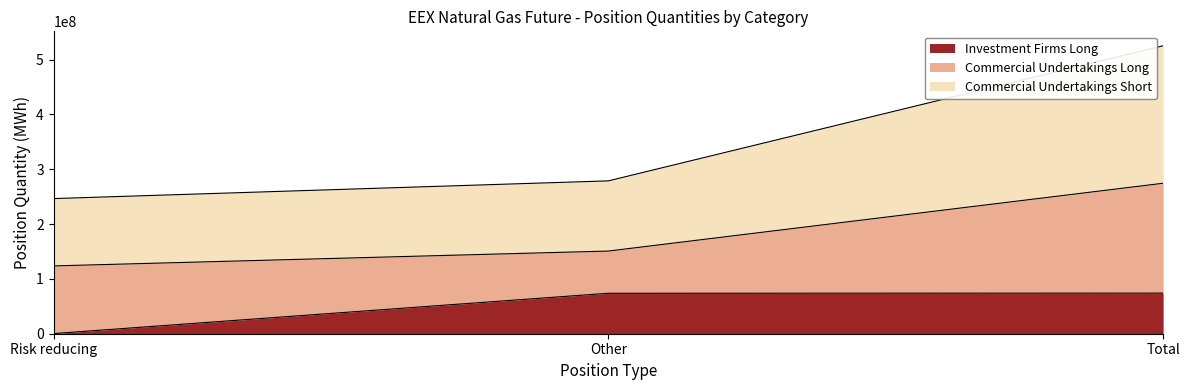

At which category is the sum across all series the highest?

Total